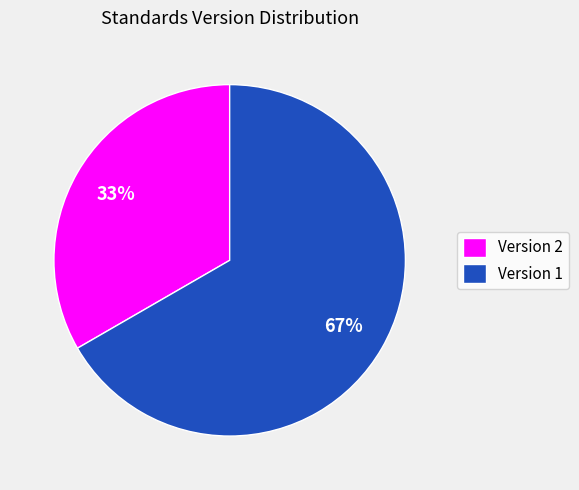

What is the smallest slice in the pie chart?

Version 2